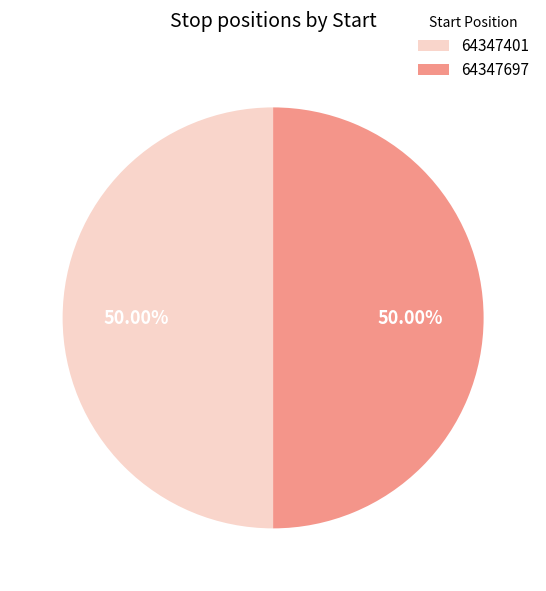

How many slices are in this pie chart?

2